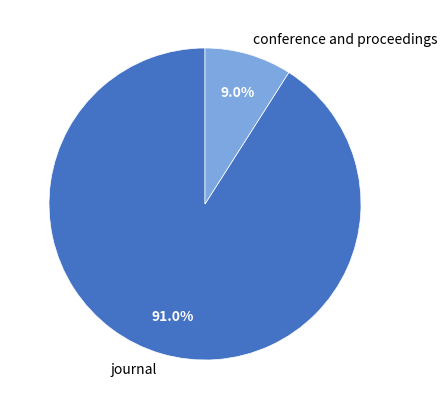

Which has a higher value, journal or conference and proceedings?

journal